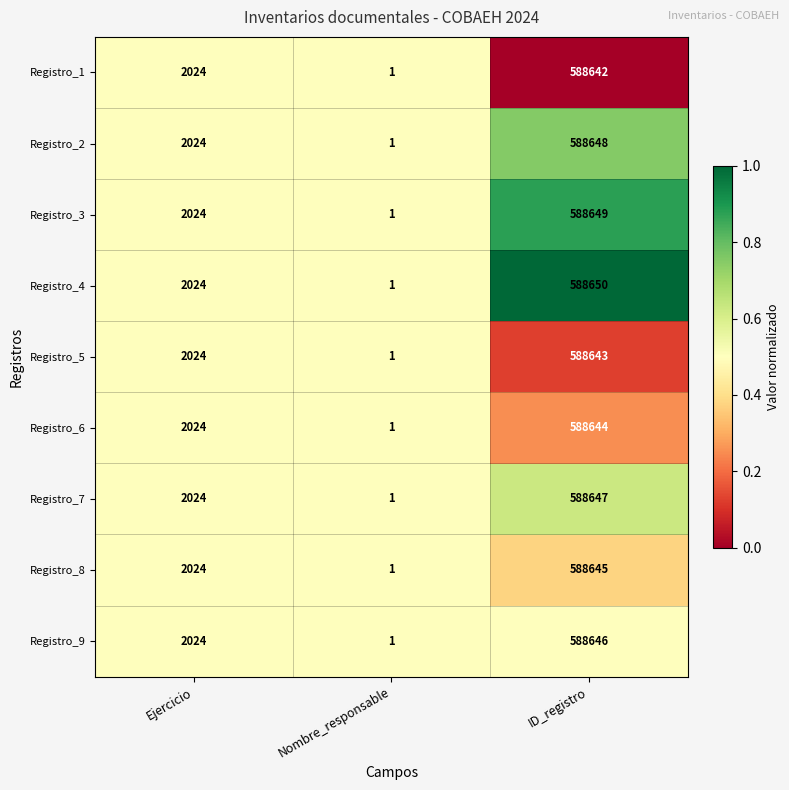

What is the difference between the maximum and minimum values in the Registro_5 series?

588642